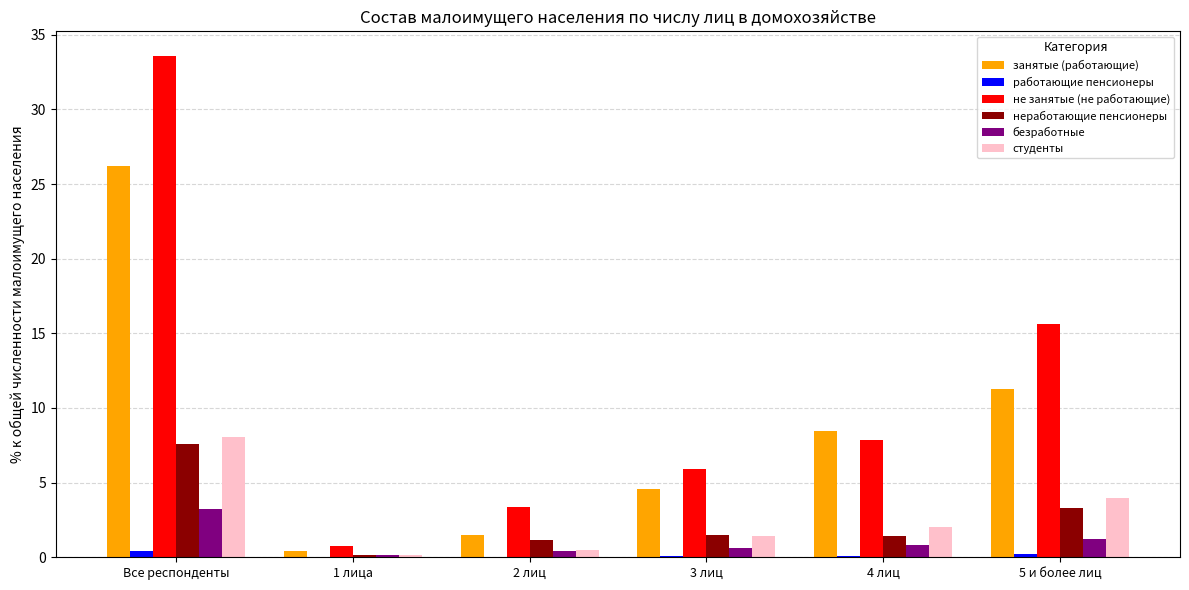

Which series changed the most between 2 лиц and 3 лиц?

занятые (работающие)